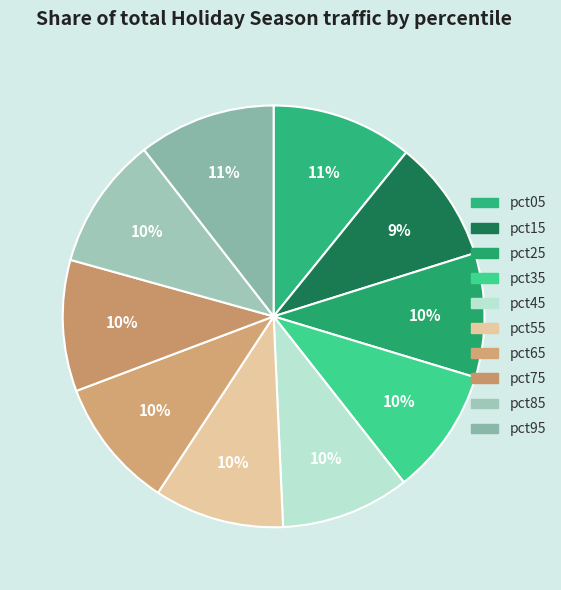

To the nearest percent, what is the average slice percentage?

10%